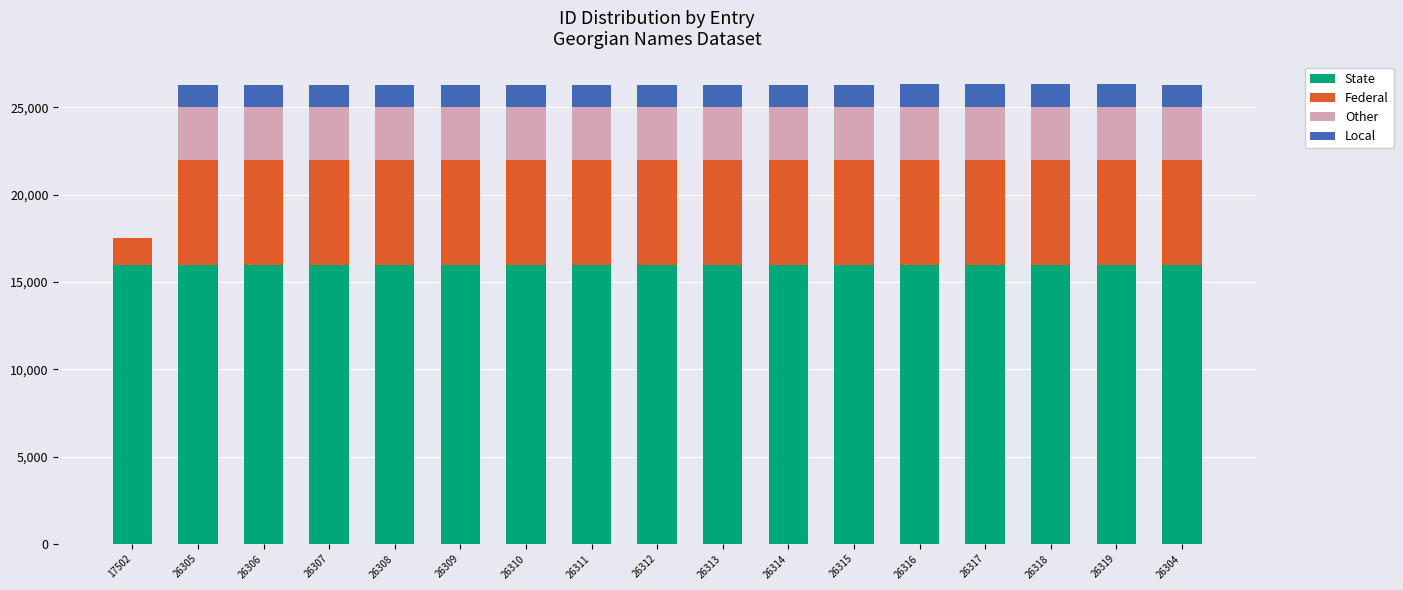

True or false: State has a value of 8248 at 26317.

False